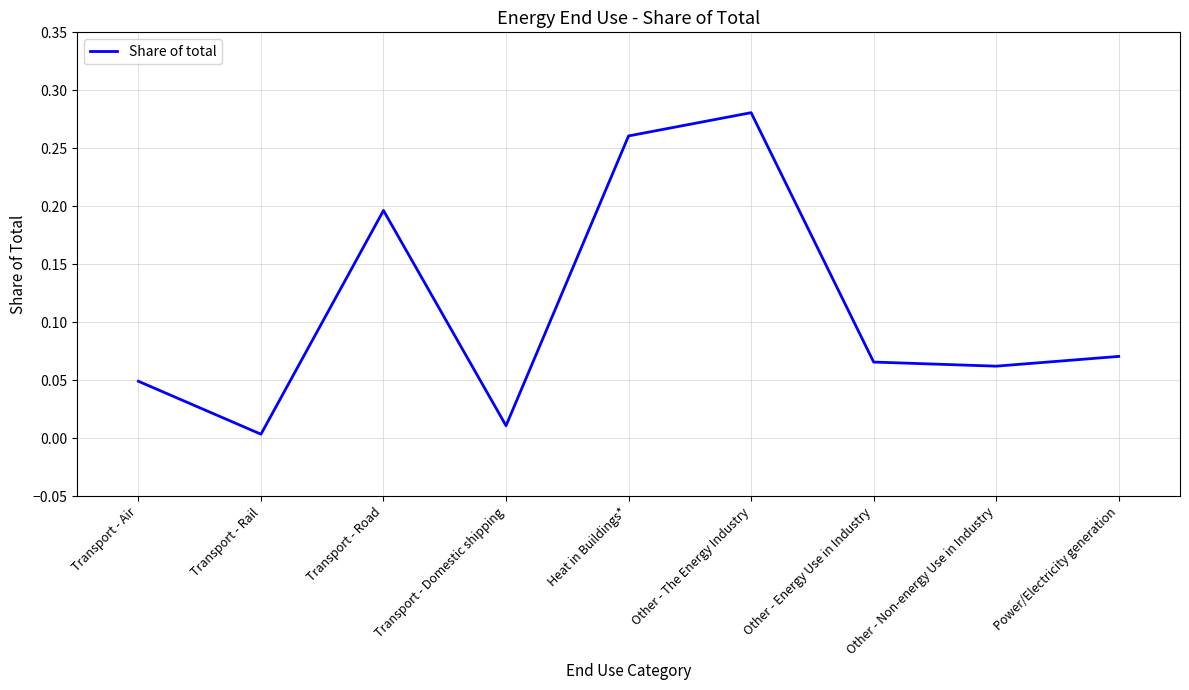

What position from the left is Other - Energy Use in Industry?

7